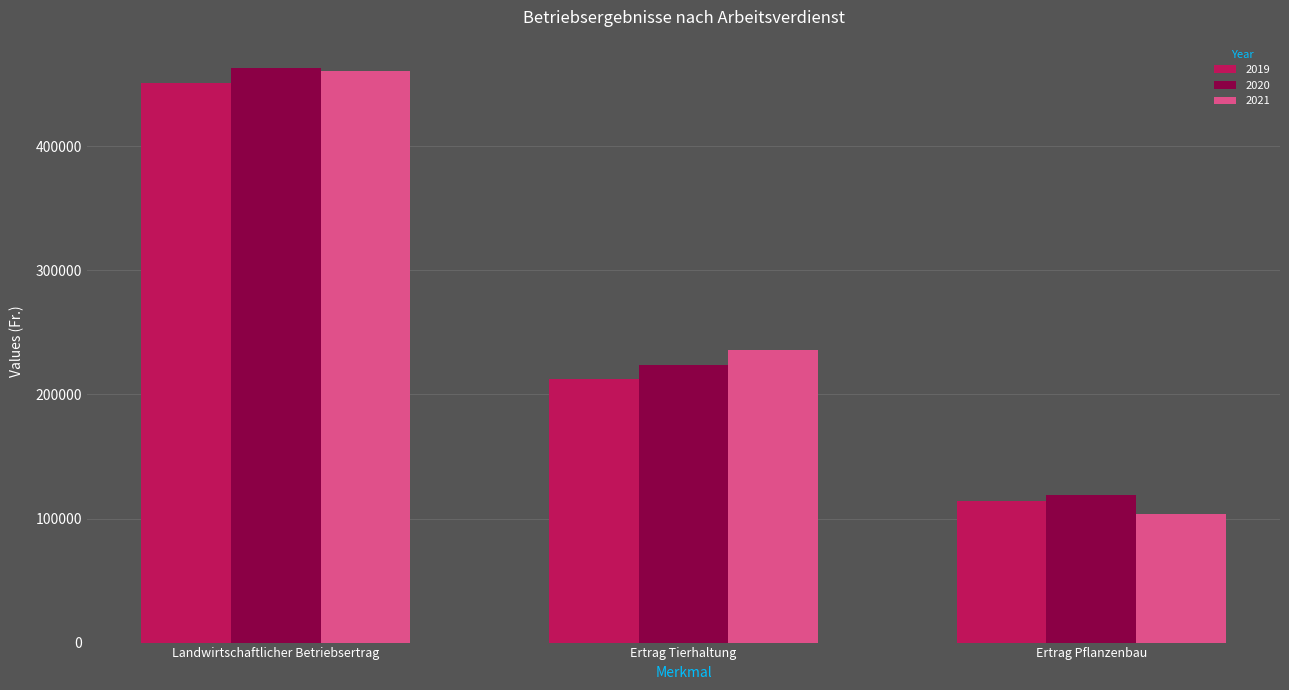

How many distinct data groups are displayed?

3